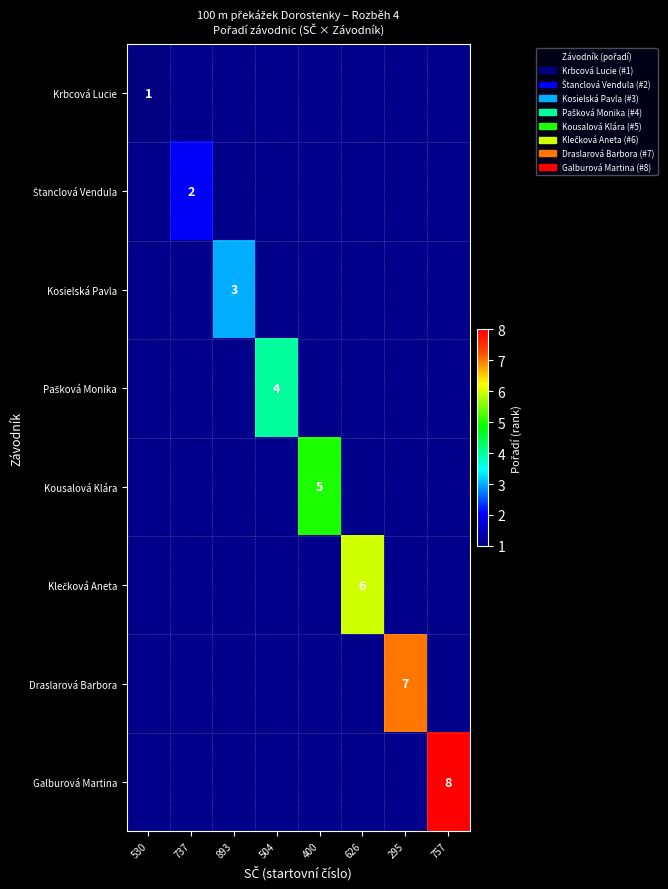

How many categories are shown in the chart?

8